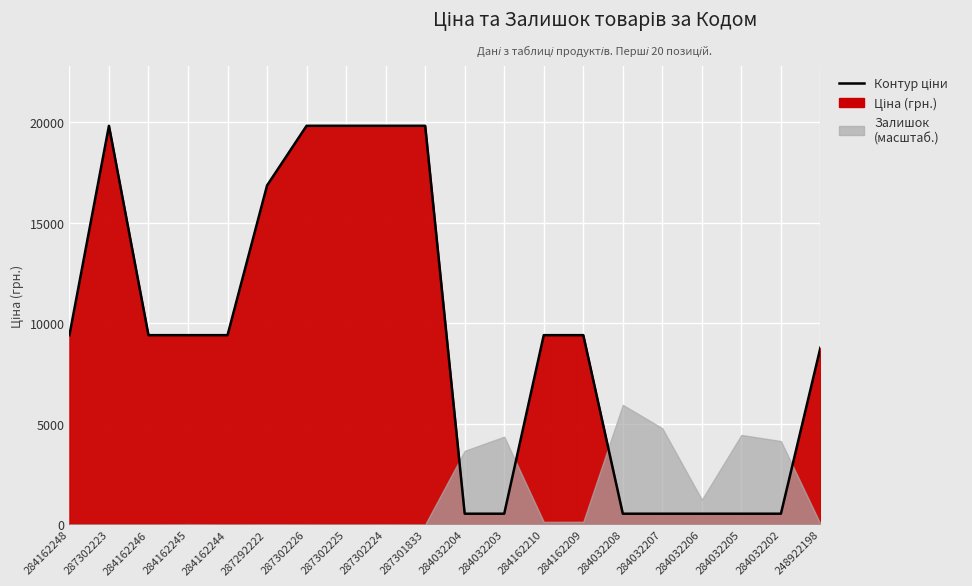

What is the approximate value at 284032202?

535.4